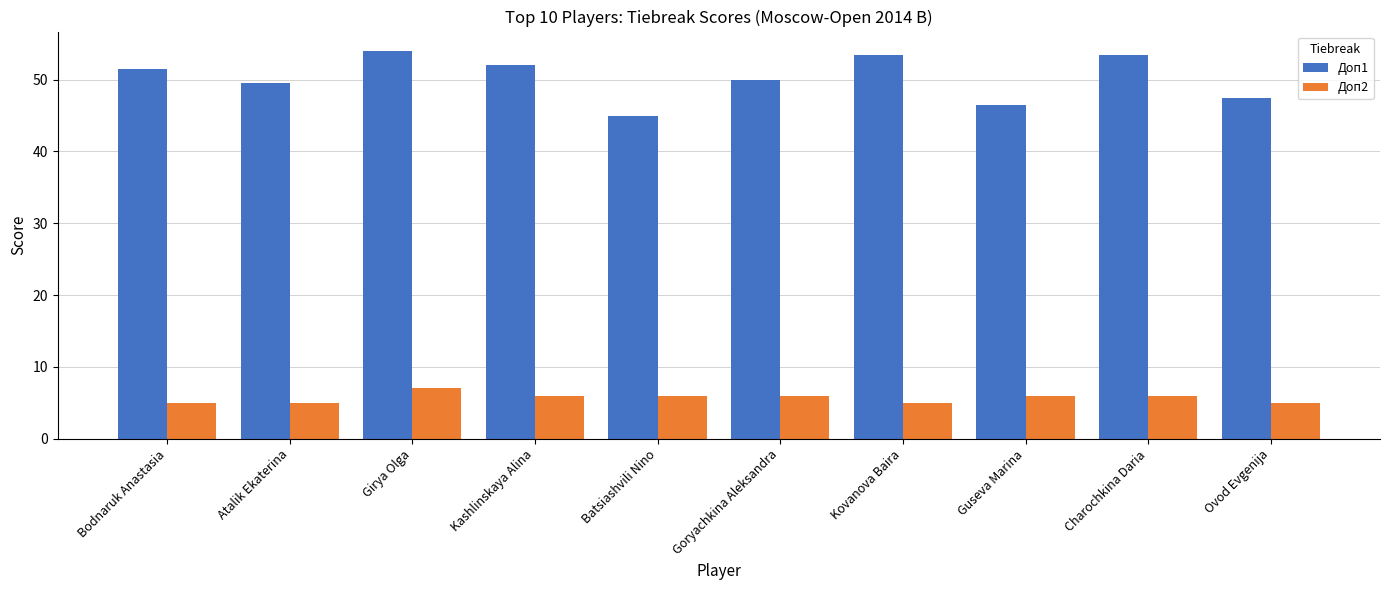

What are all the series names shown in the legend?

Доп1, Доп2